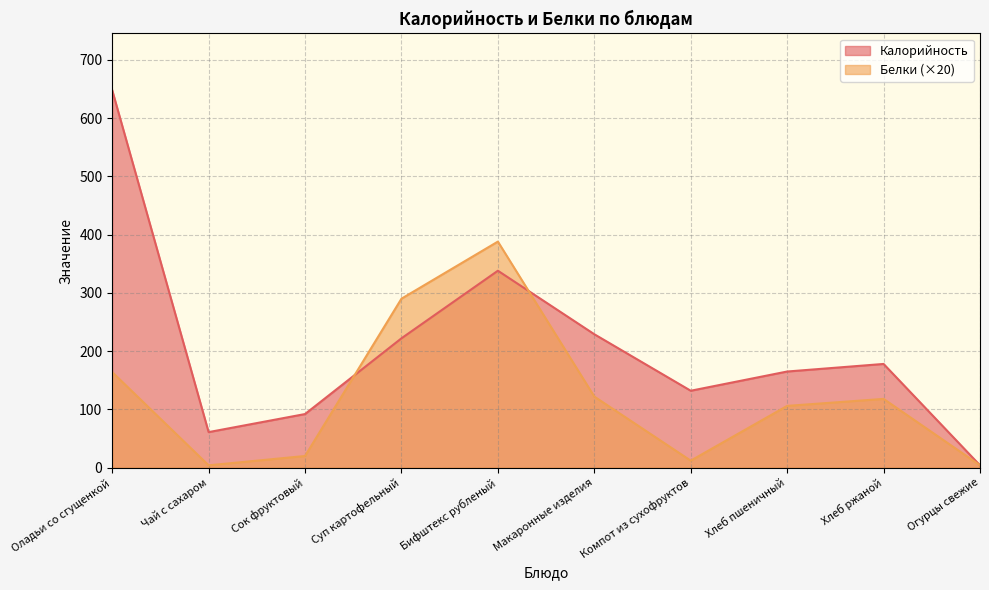

Rank the categories by Белки value from highest to lowest.

Бифштекс рубленый, Суп картофельный, Оладьи со сгущенкой, Макаронные изделия, Хлеб ржаной, Хлеб пшеничный, Сок фруктовый, Компот из сухофруктов, Чай с сахаром, Огурцы свежие